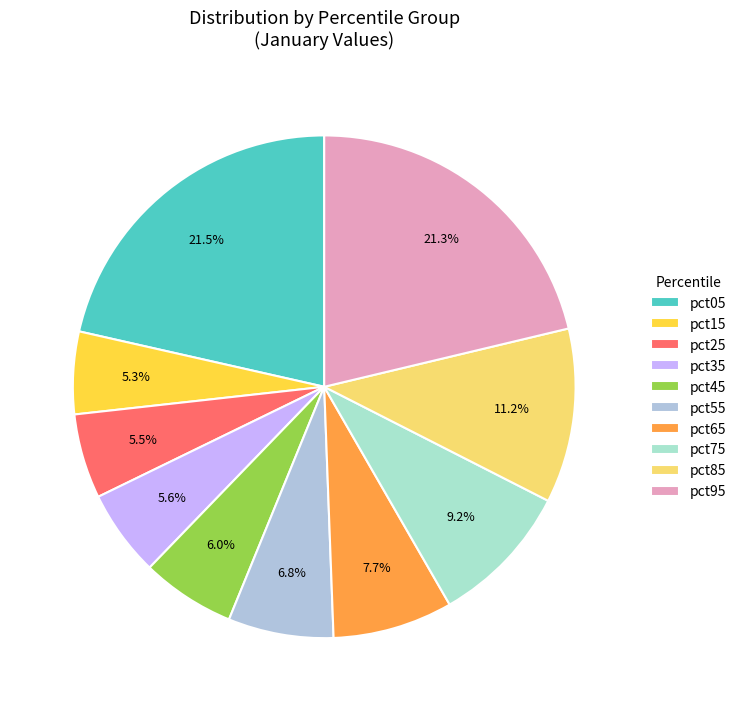

To the nearest percent, what is the average slice percentage?

10%